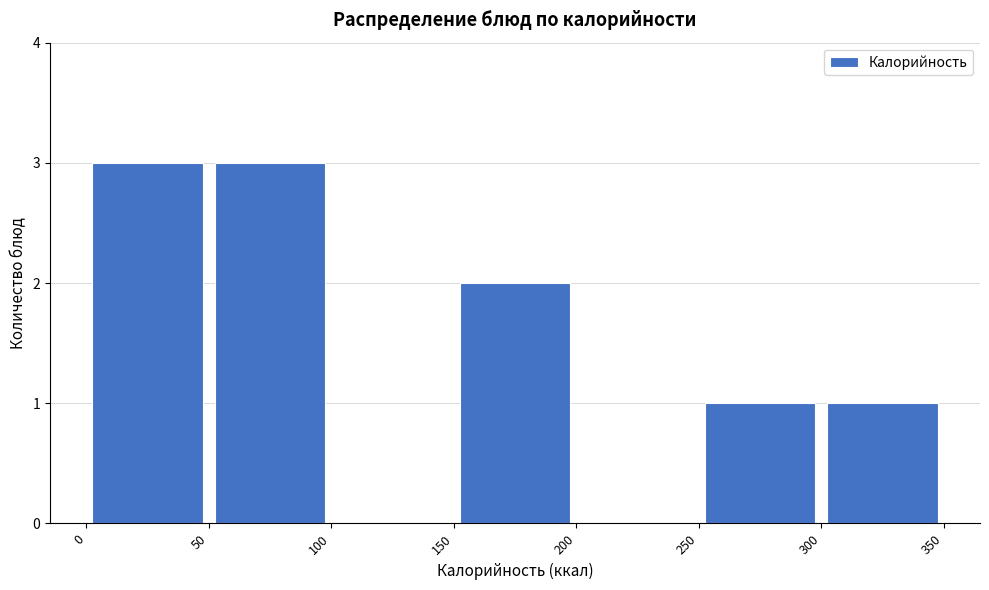

Reading left to right, list every bar in this chart as the range it spans on the x-axis followed by its height. The values are not printed on the chart, so give them approximately, as read against the axis.

0 to 50: 3
50 to 100: 3
100 to 150: 0
150 to 200: 2
200 to 250: 0
250 to 300: 1
300 to 350: 1